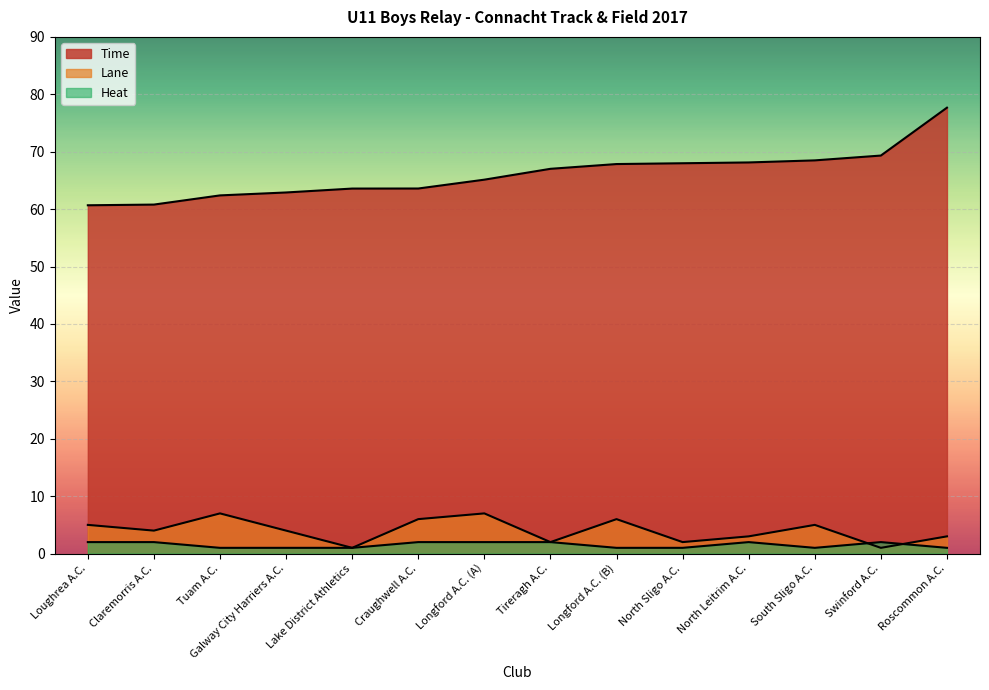

Count the Heat values in the range 1 to 2.

14